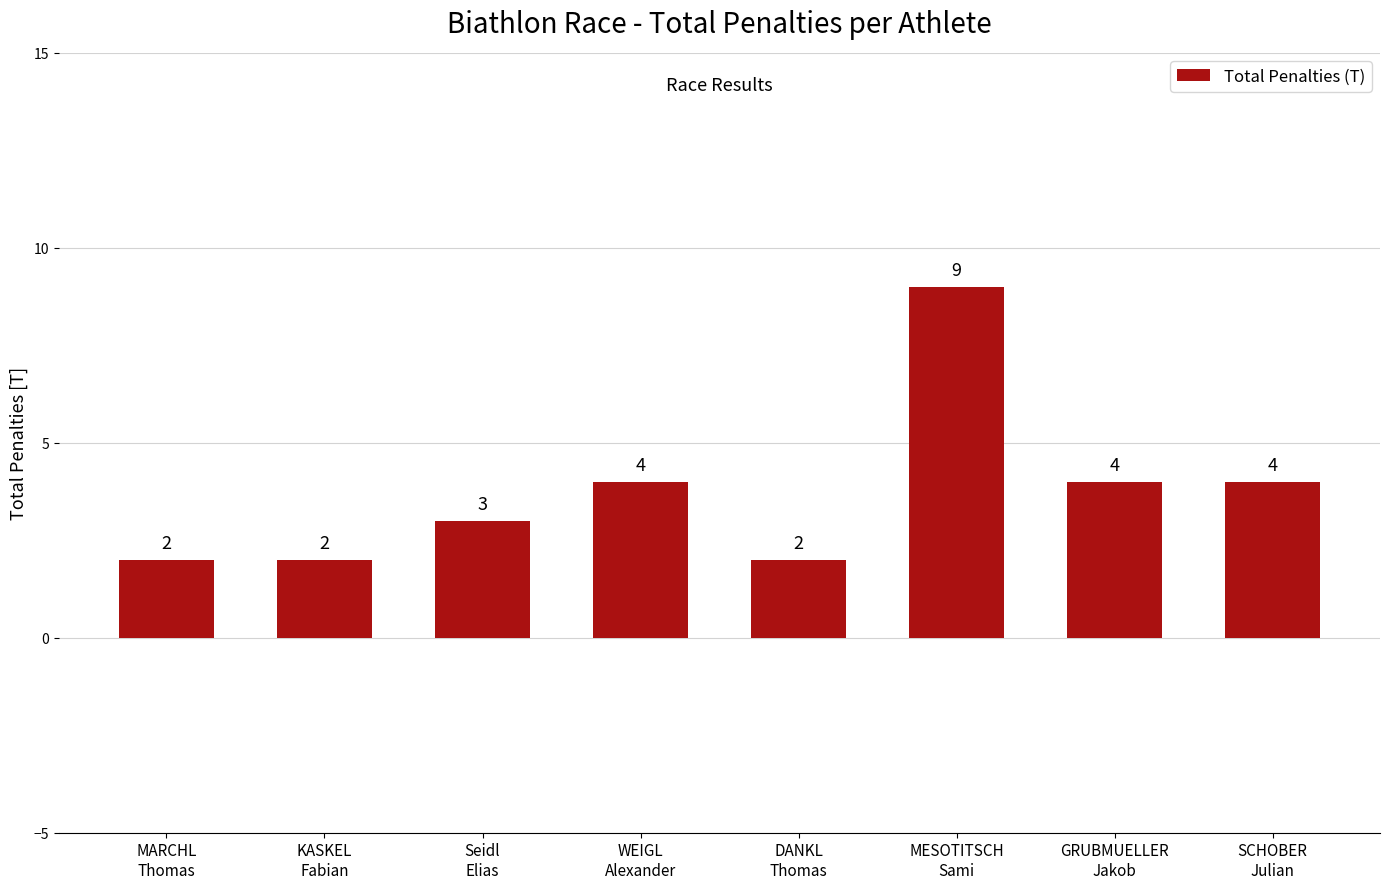

What is the difference between the values at Seidl
Elias and KASKEL
Fabian?

1